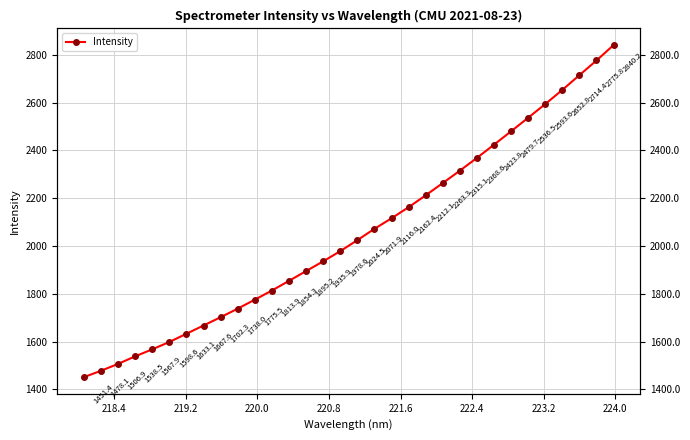

What is the value of the 15th point from the left?

1935.9